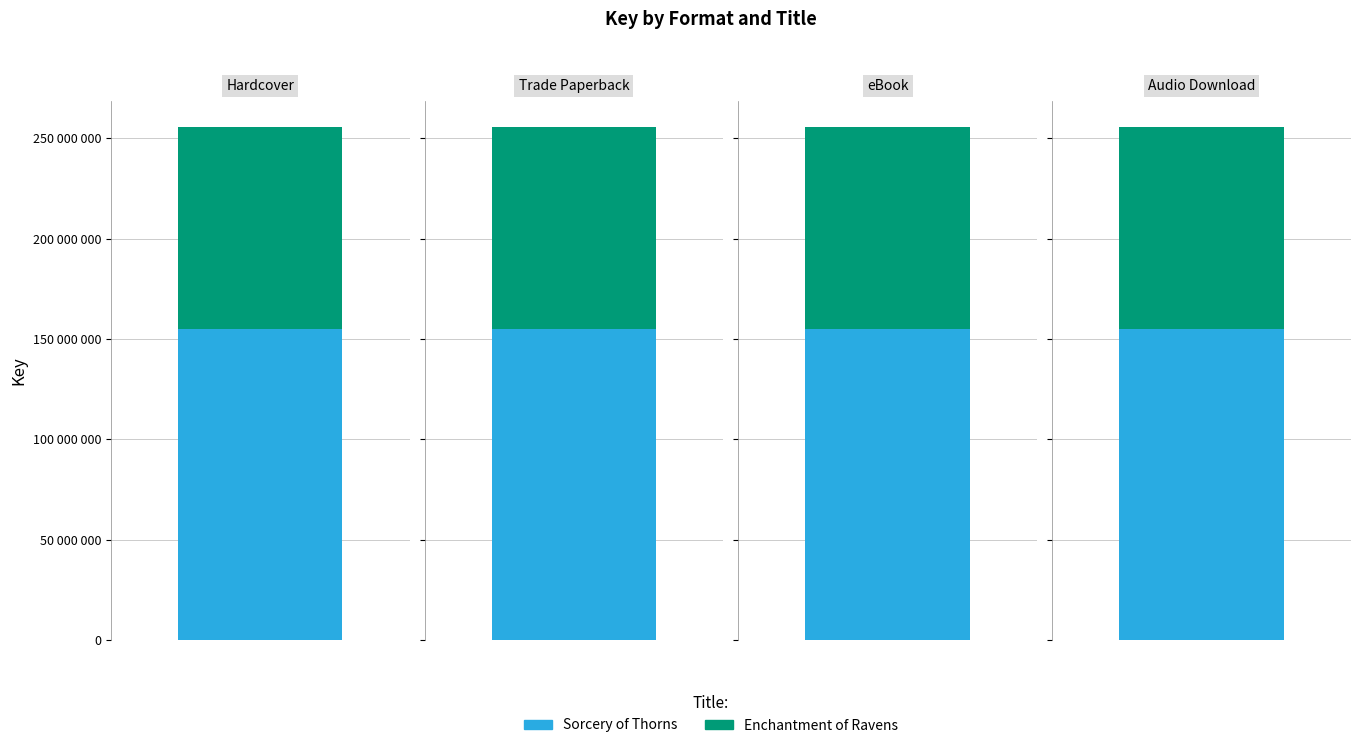

Which series has the largest total across all categories?

Sorcery of Thorns